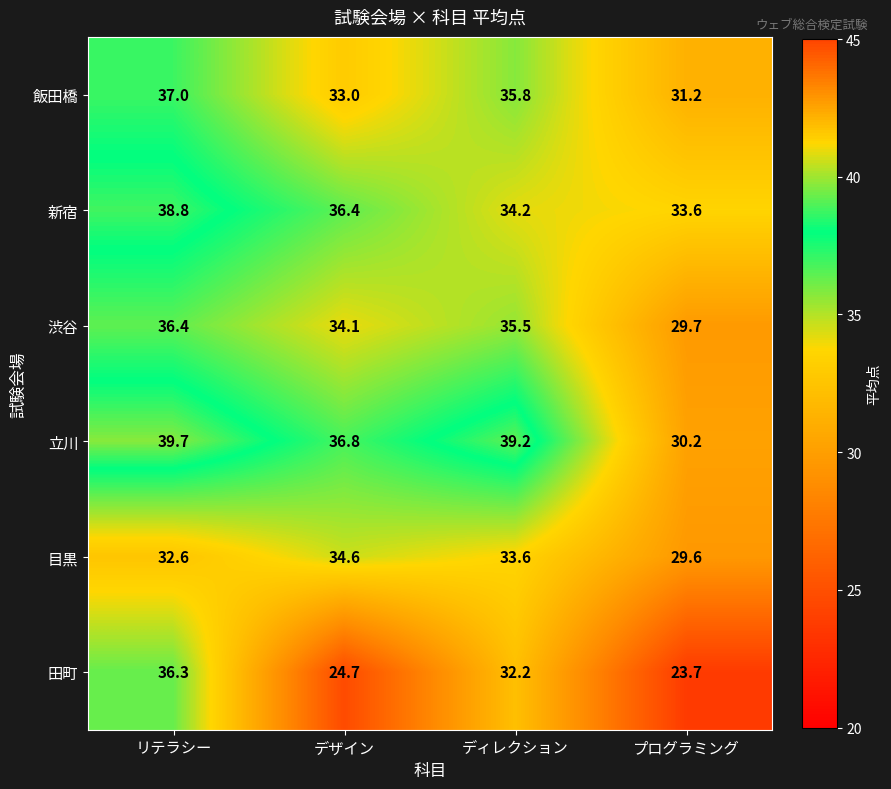

True or false: 立川 has a value of 36.8 at デザイン.

True